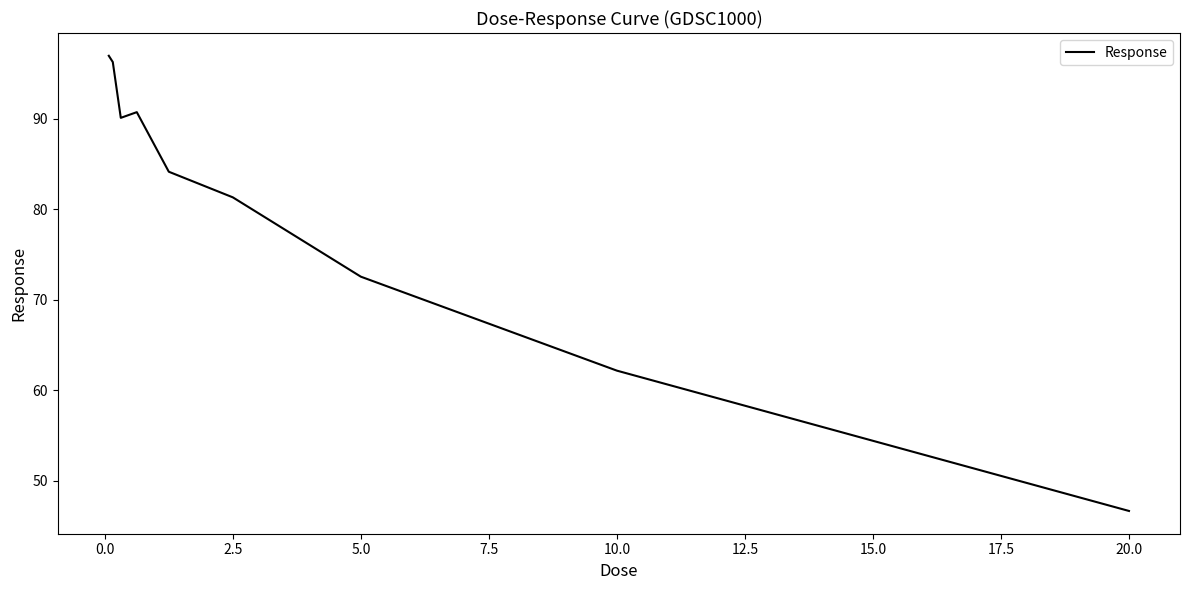

What is the difference between the maximum and minimum values?

50.3